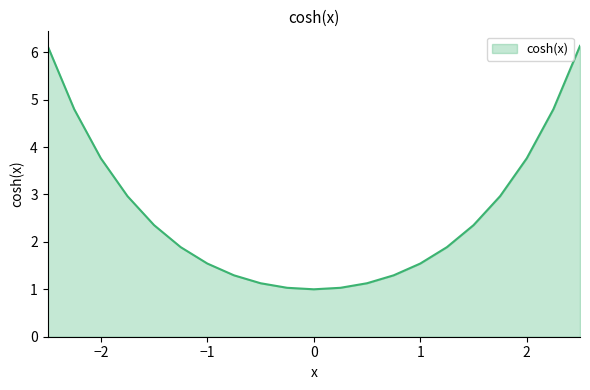

What is the greatest value displayed?

6.1